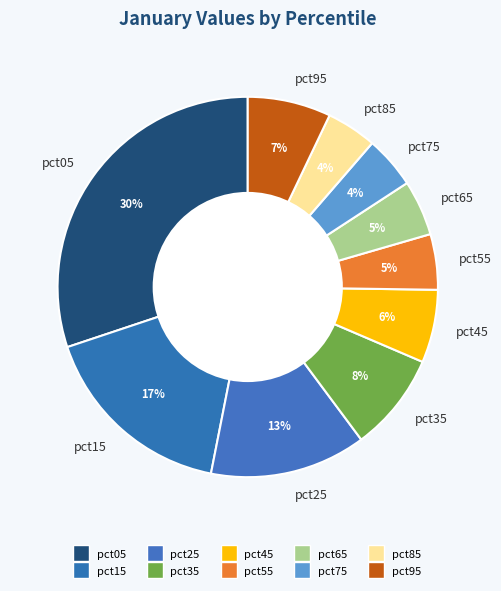

To the nearest percent, what is the combined percentage of pct55 and pct35?

13%